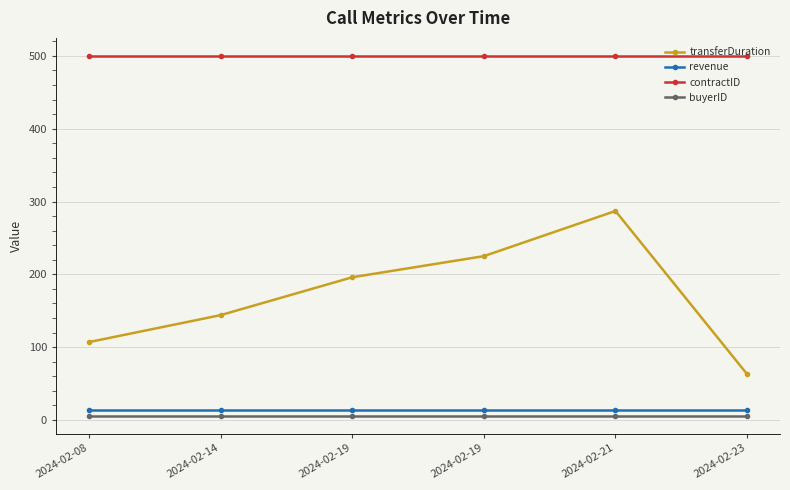

What is the highest value of the contractID series?

500